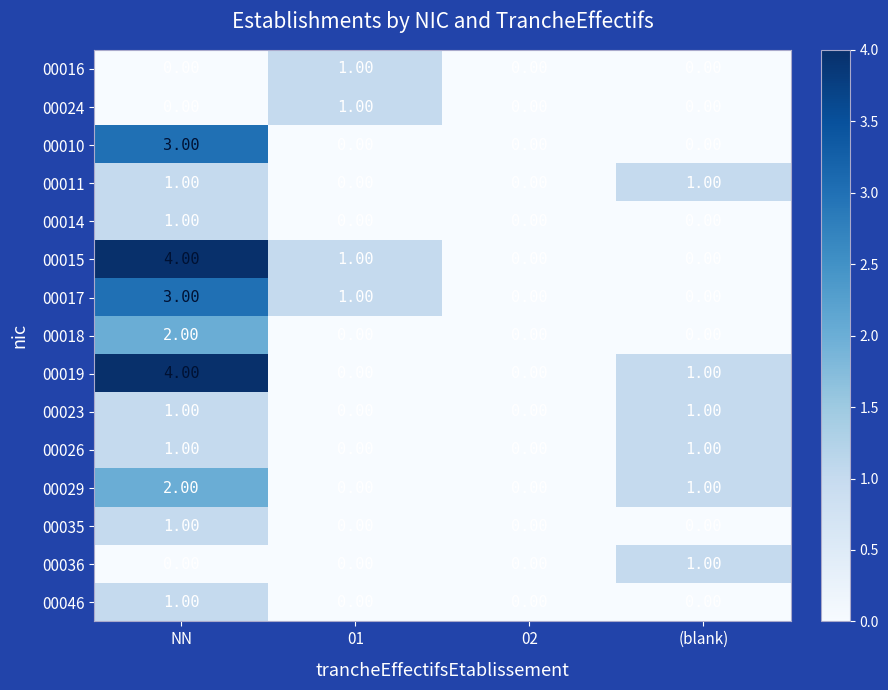

How many categories are shown in the chart?

4